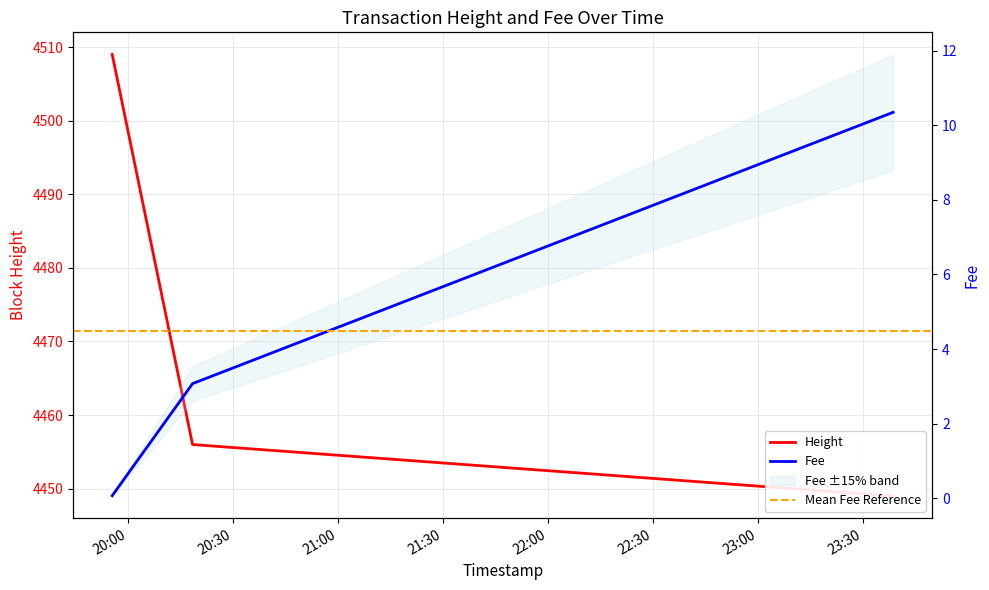

What value does the Fee series have at 2019-01-22 23:38:46?

10.3